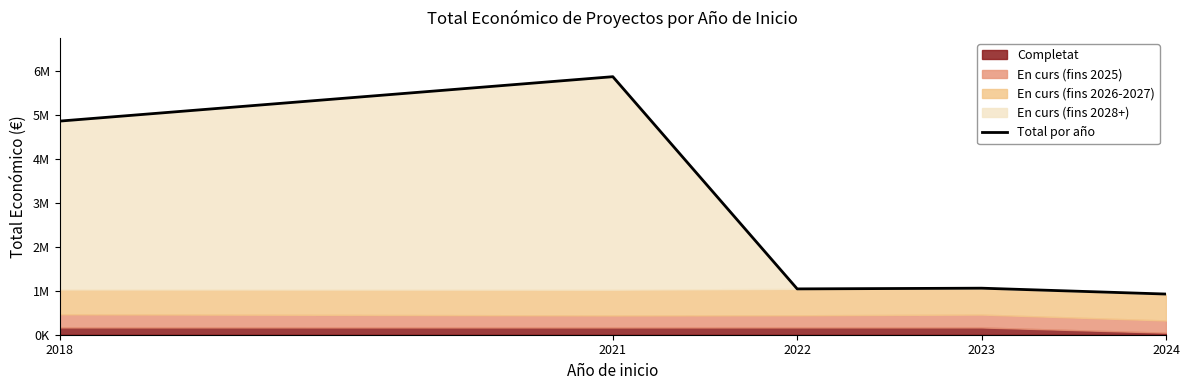

How many categories are shown in the chart?

5